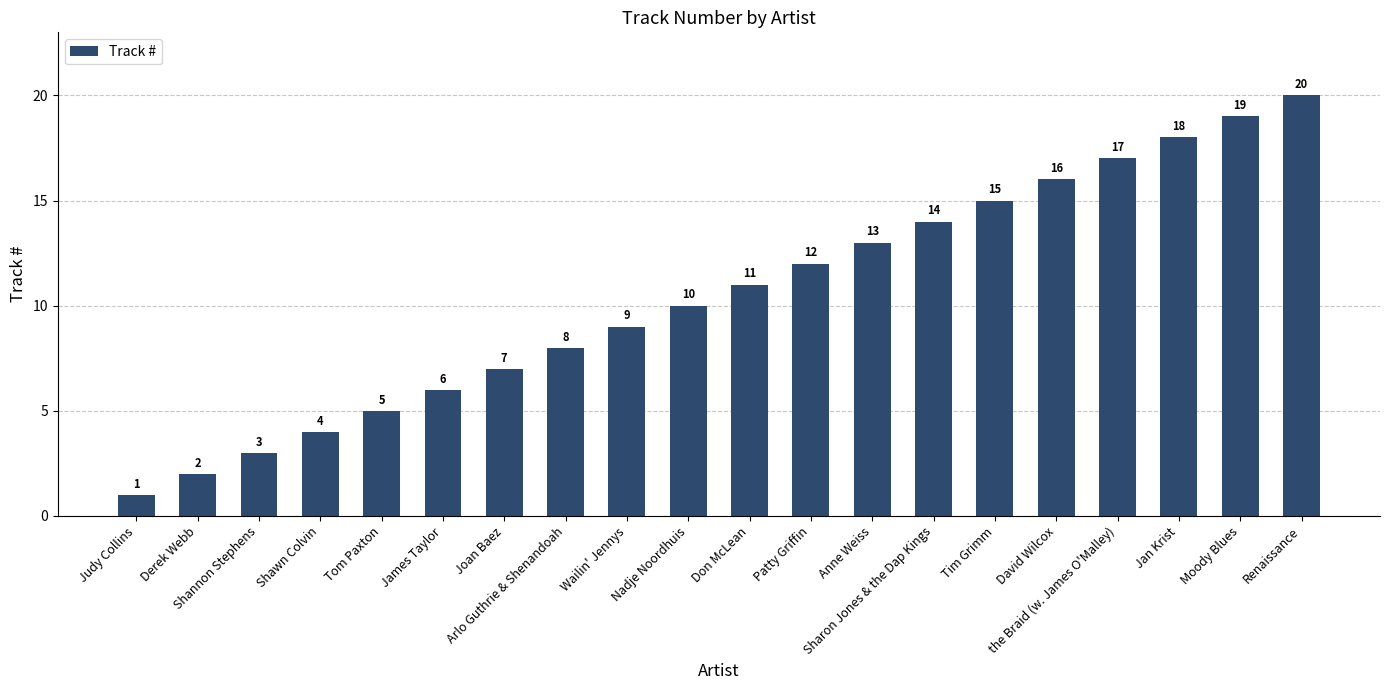

At which category does the chart reach its minimum across all series?

Judy Collins